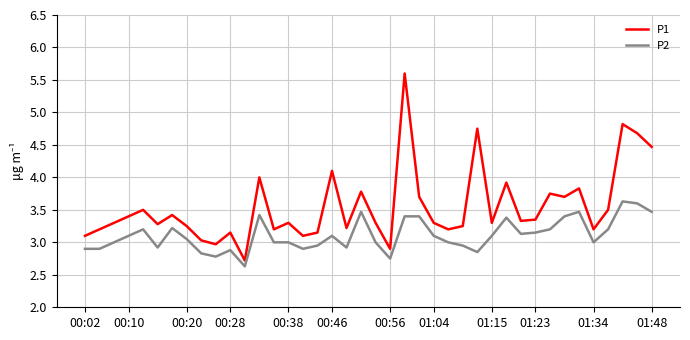

List the series in order of their overall mean, highest first.

P1, P2